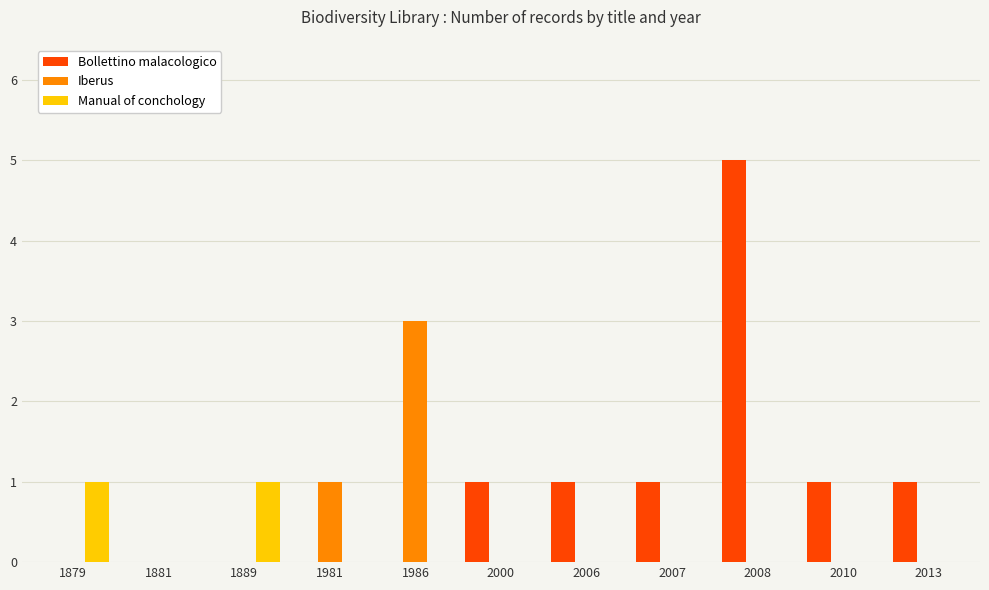

Reading left to right, what are all the values shown in this chart?

Bollettino malacologico: 1879=0	1881=0	1889=0	1981=0	1986=0	2000=1	2006=1	2007=1	2008=5	2010=1	2013=1
Iberus: 1879=0	1881=0	1889=0	1981=1	1986=3	2000=0	2006=0	2007=0	2008=0	2010=0	2013=0
Manual of conchology: 1879=1	1881=0	1889=1	1981=0	1986=0	2000=0	2006=0	2007=0	2008=0	2010=0	2013=0